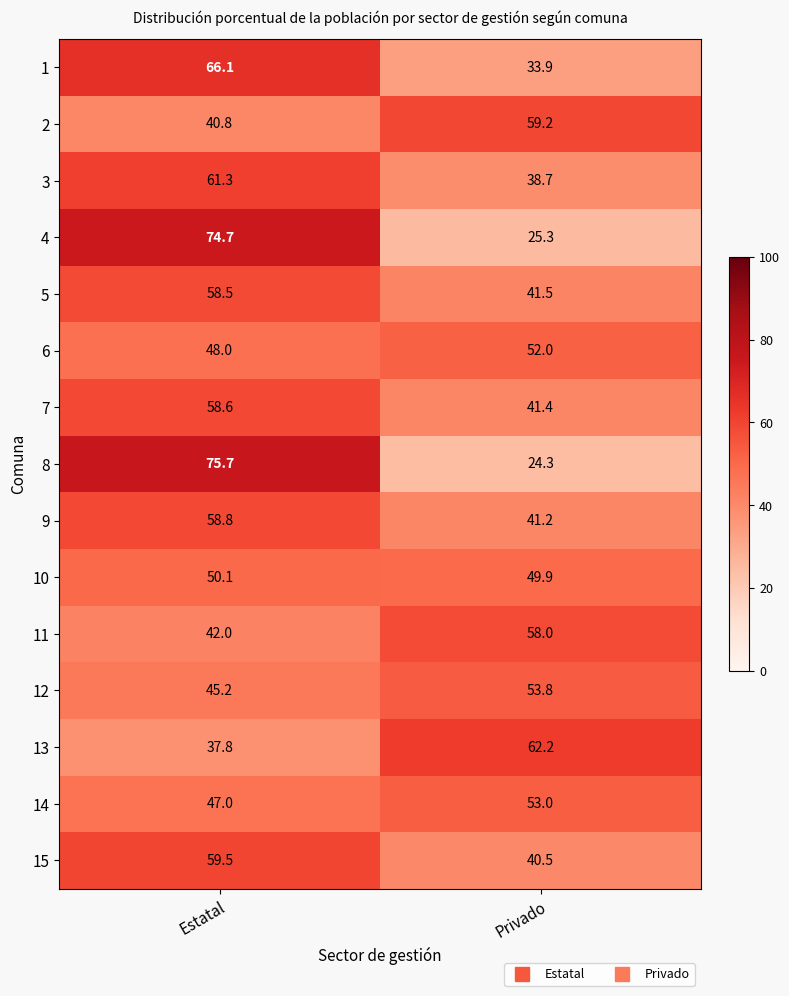

What is the total value across all series at Privado?

674.9